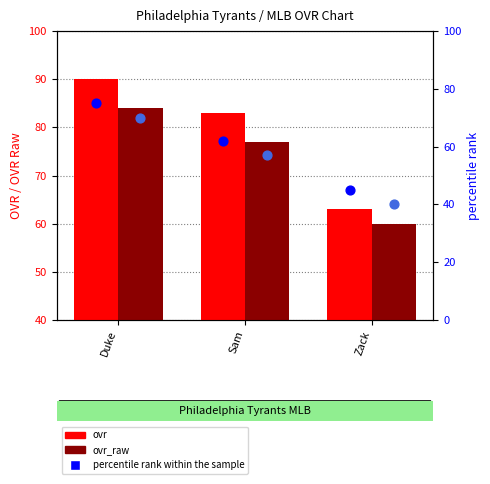

At how many categories does at least one series exceed 62?

3